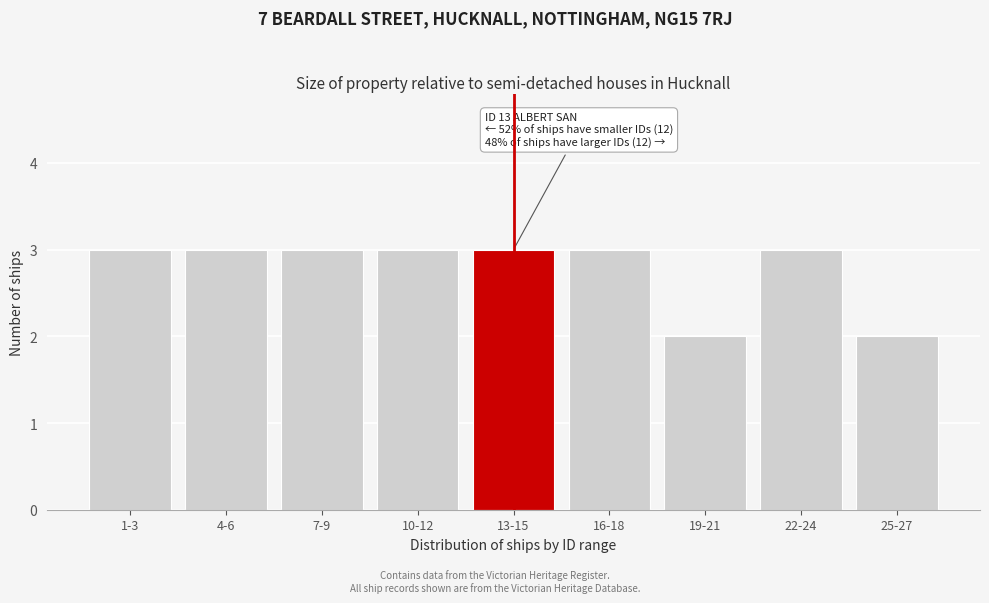

Reading right to left, extract all data points from this chart.

2	3	2	3	3	3	3	3	3